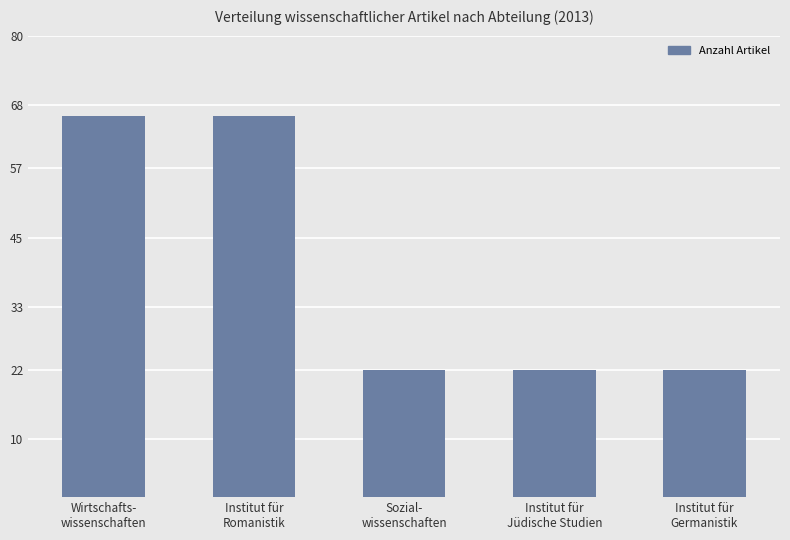

How many series are shown in this chart?

1